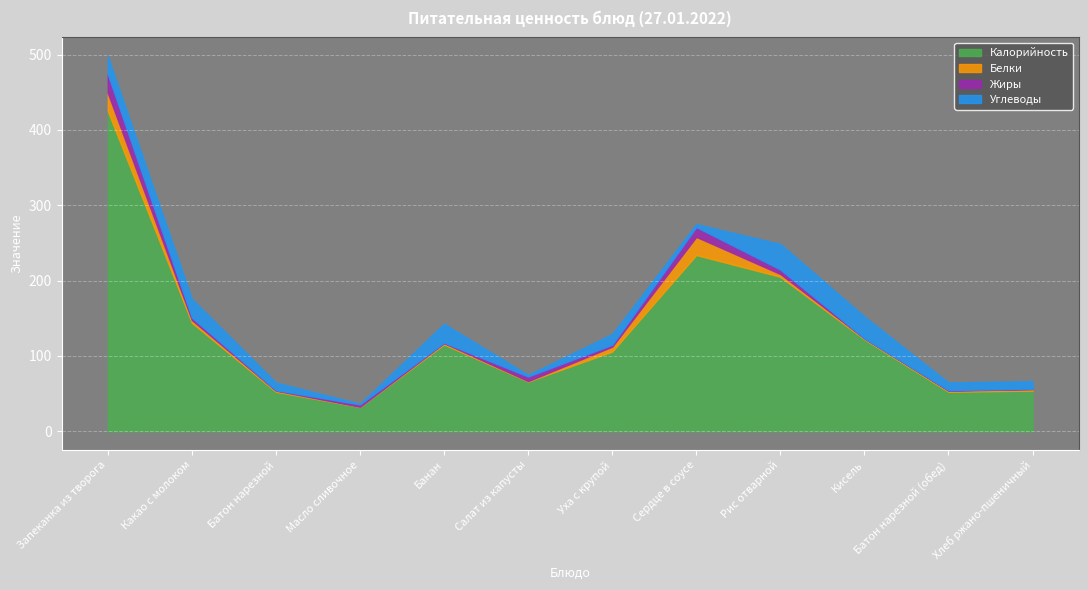

List the labels in order of Калорийность value, smallest first.

Масло сливочное, Батон нарезной, Батон нарезной (обед), Хлеб ржано-пшеничный, Салат из капусты, Уха с крупой, Банан, Кисель, Какао с молоком, Рис отварной, Сердце в соусе, Запеканка из творога